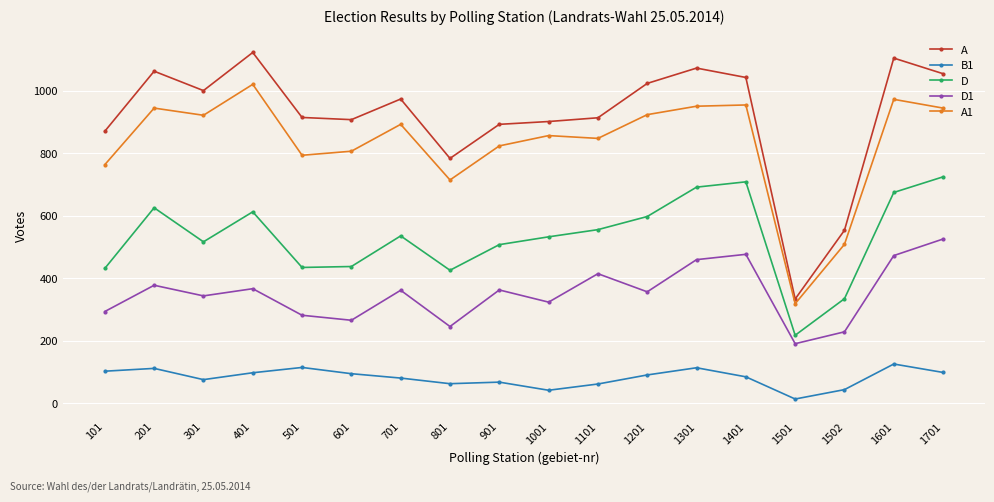

Is it true that B1 equals 84 at 1401?

True